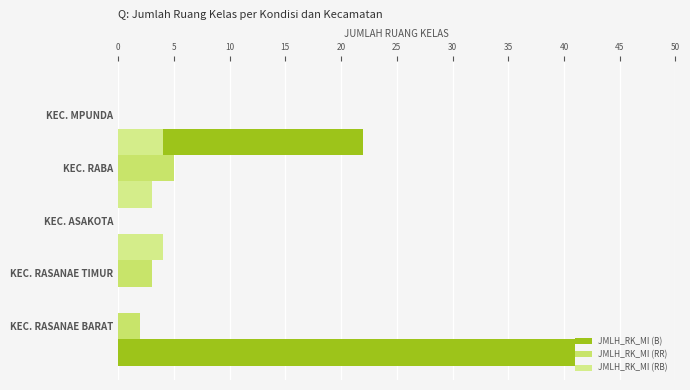

Which series has the largest total across all categories?

JMLH_RK_MI (B)